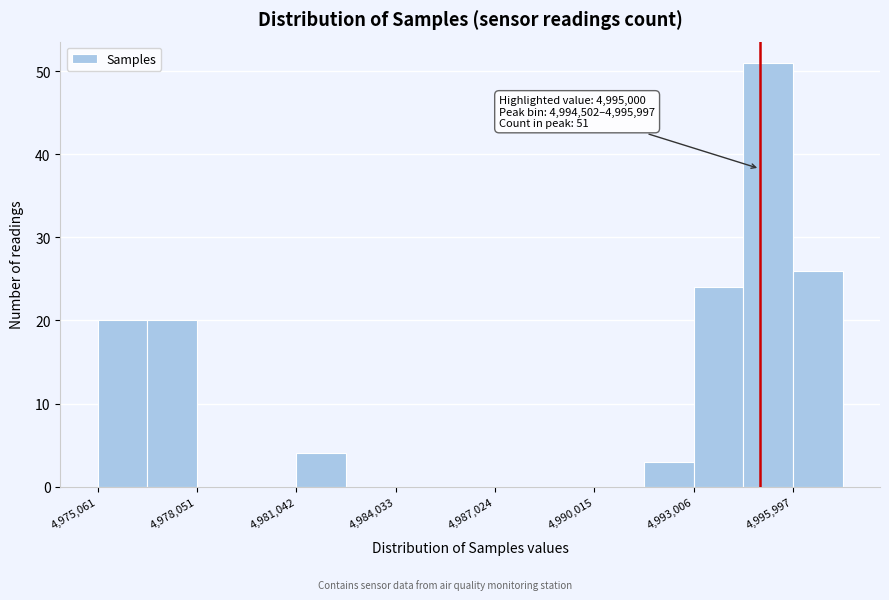

Around what value on the x-axis is the tallest bar? Give the approximate position of its centre, as read against the axis.

4995000